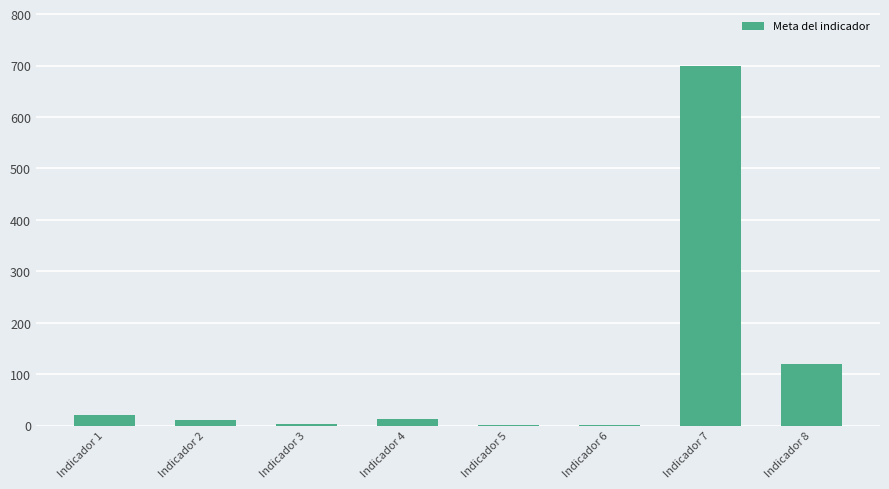

Which label corresponds to the largest value in the chart?

Indicador 7